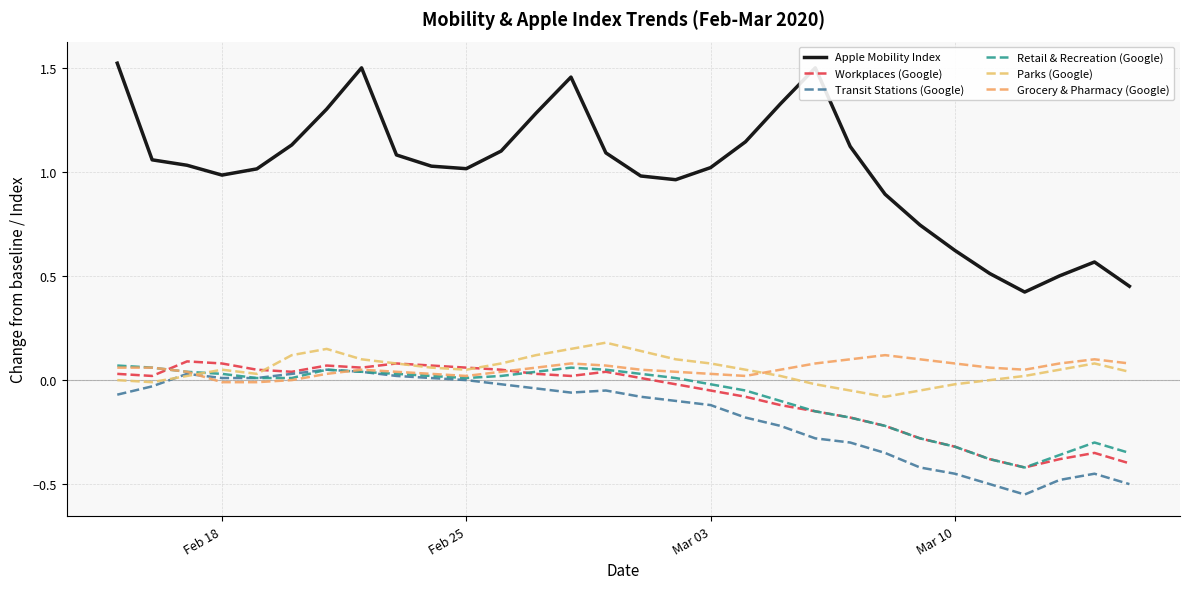

True or false: Grocery & Pharmacy (Google) has more than 1 points higher than both neighbors.

True